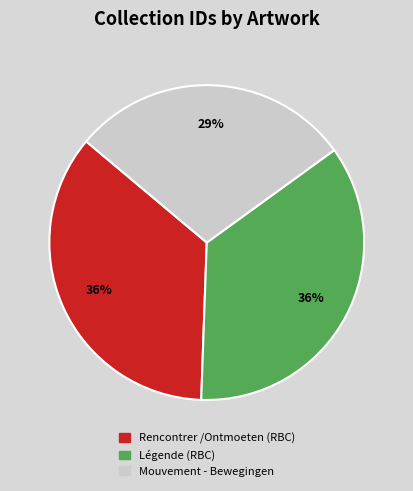

What percentage is the Rencontrer /Ontmoeten (RBC) slice, to the nearest percent?

36%